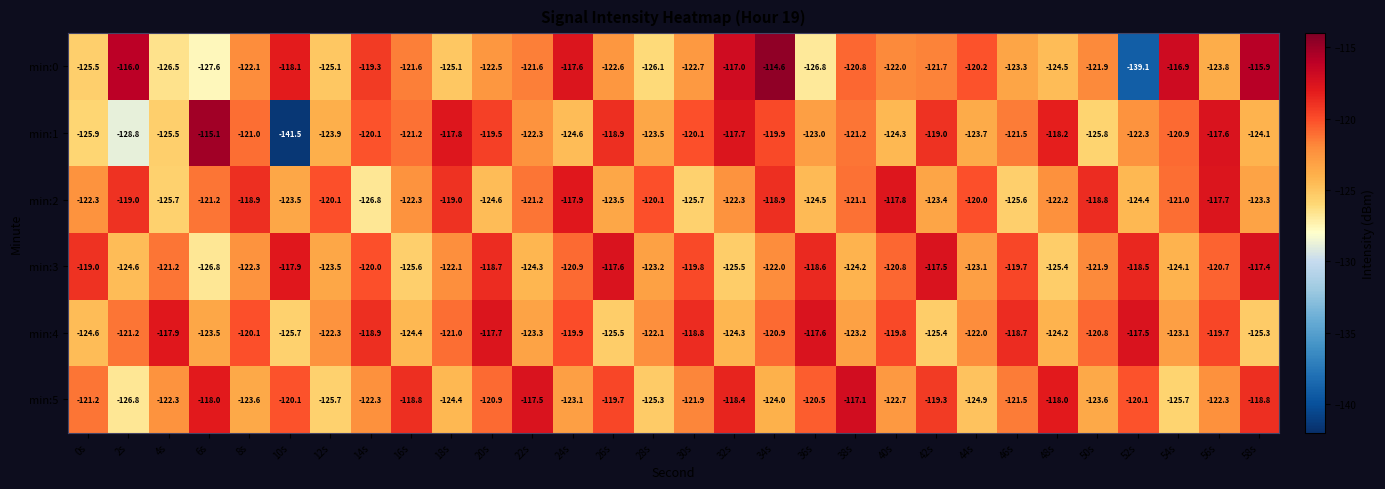

How many distinct data groups are displayed?

6